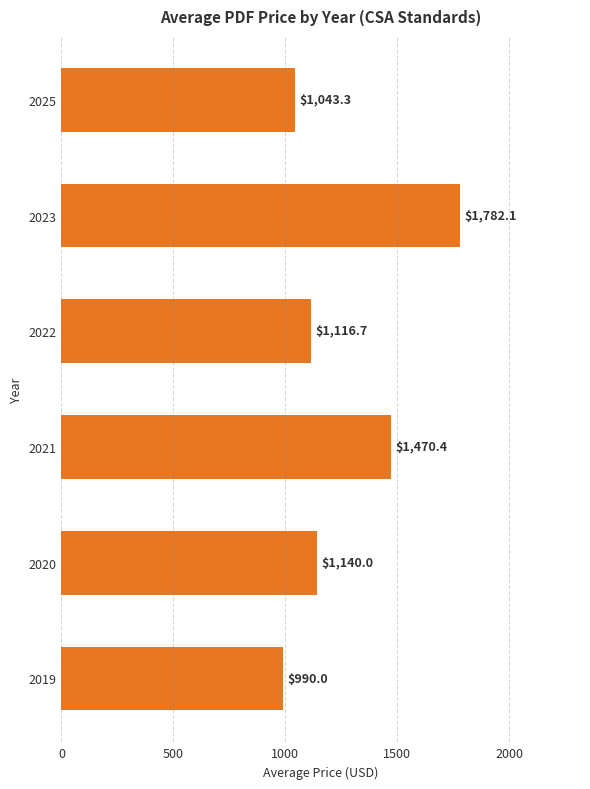

What is the sum of all values?

7542.5